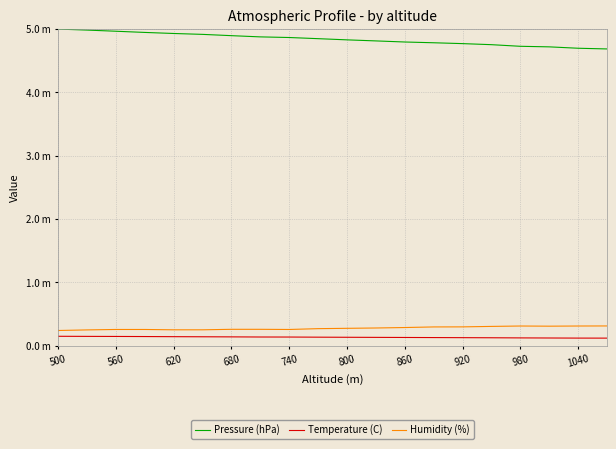

True or false: Humidity (%) and Temperature (C) cross at least once.

False